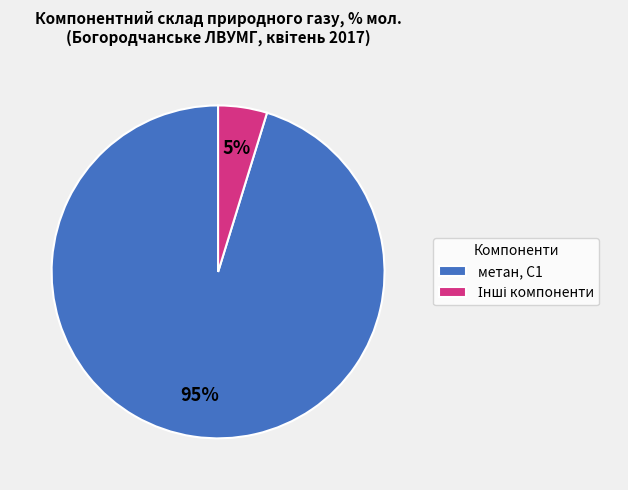

Which slice is the largest?

метан, С1